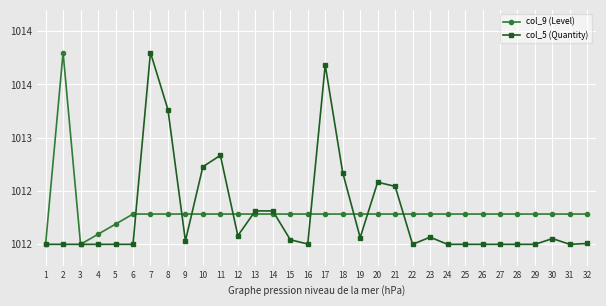

What are all the series names shown in the legend?

col_9 (Level), col_5 (Quantity)